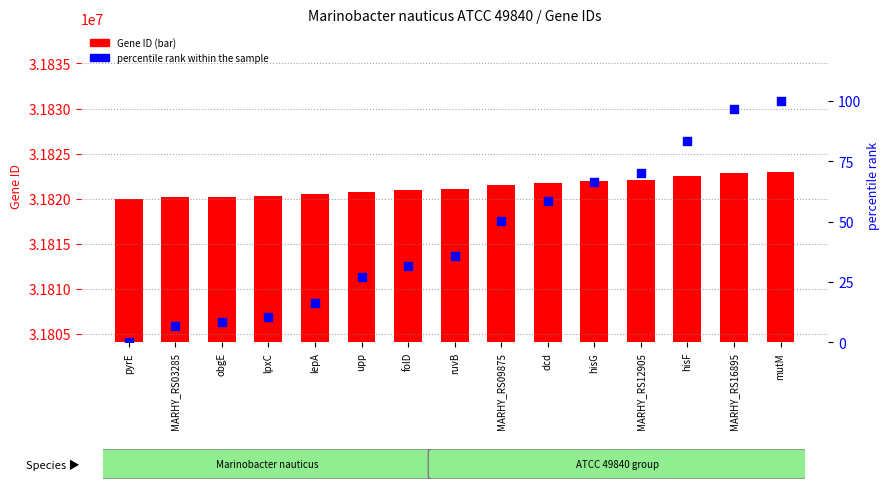

Which series contains the highest Y value?

Gene ID